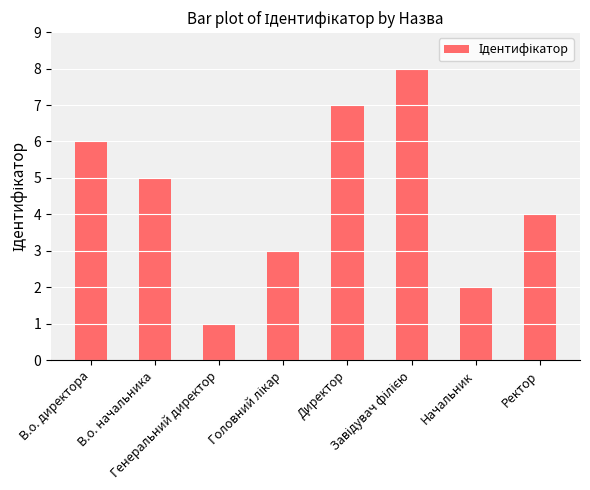

How many bars are there in total?

8